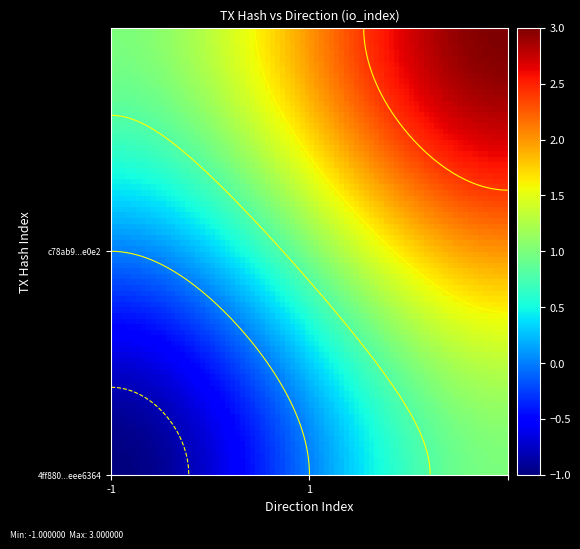

Which series changed the most between -1 and 1?

4ff880e63fe4240a6a0e03e5fa18c924eee6364